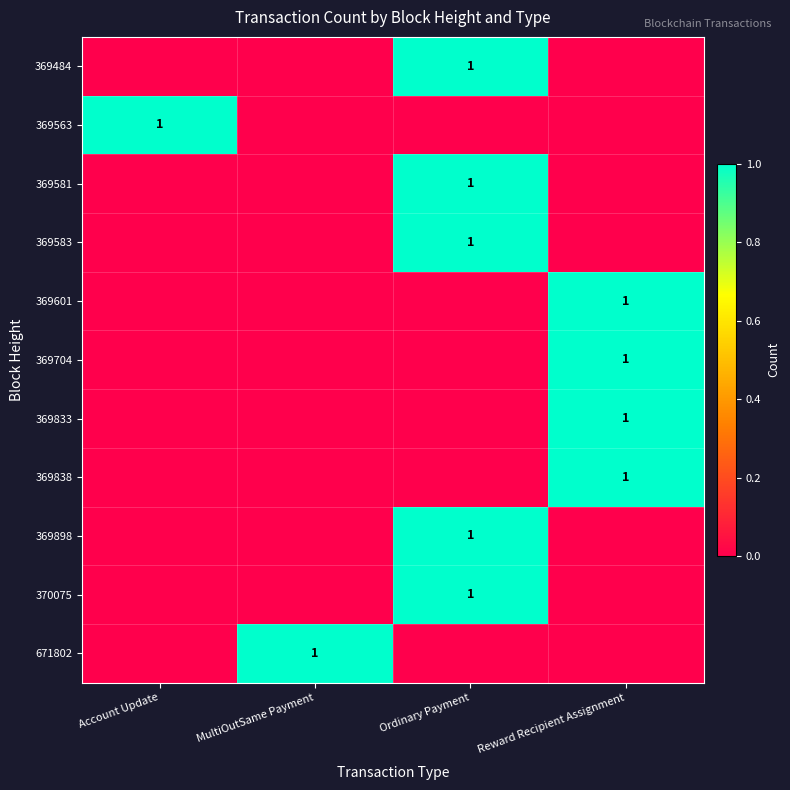

The value of 369563 at Account Update is 1. True or false?

True